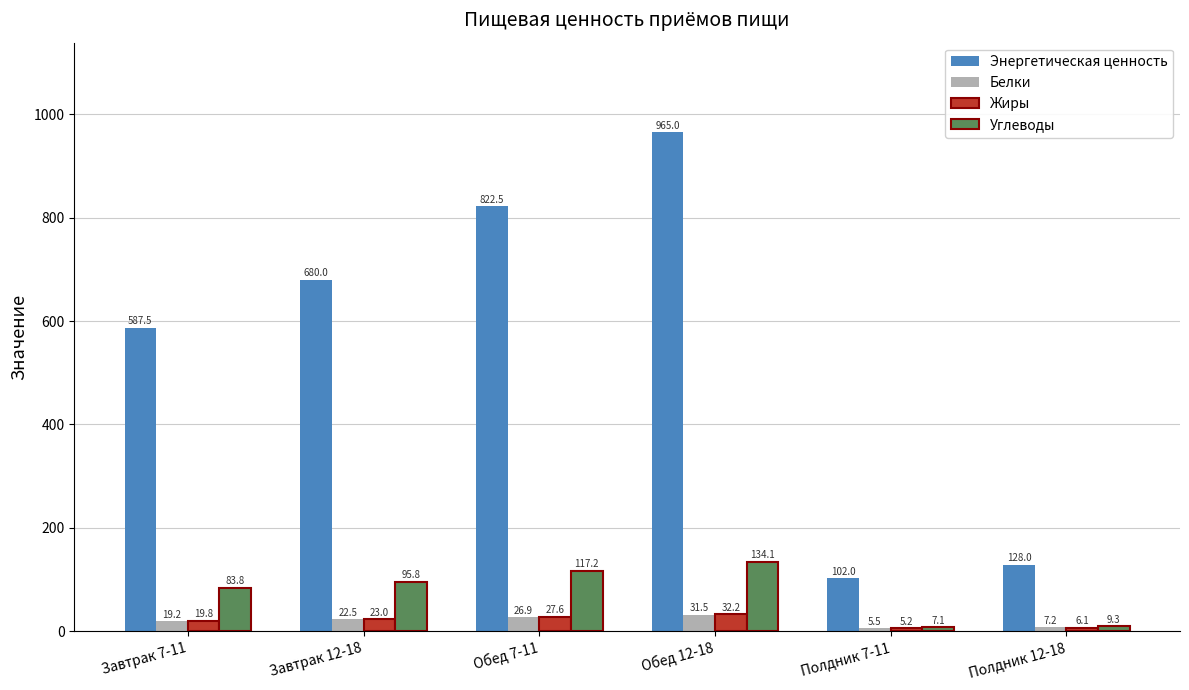

Is the value of Белки at Завтрак 7-11 greater than the value of Углеводы at Завтрак 12-18?

No